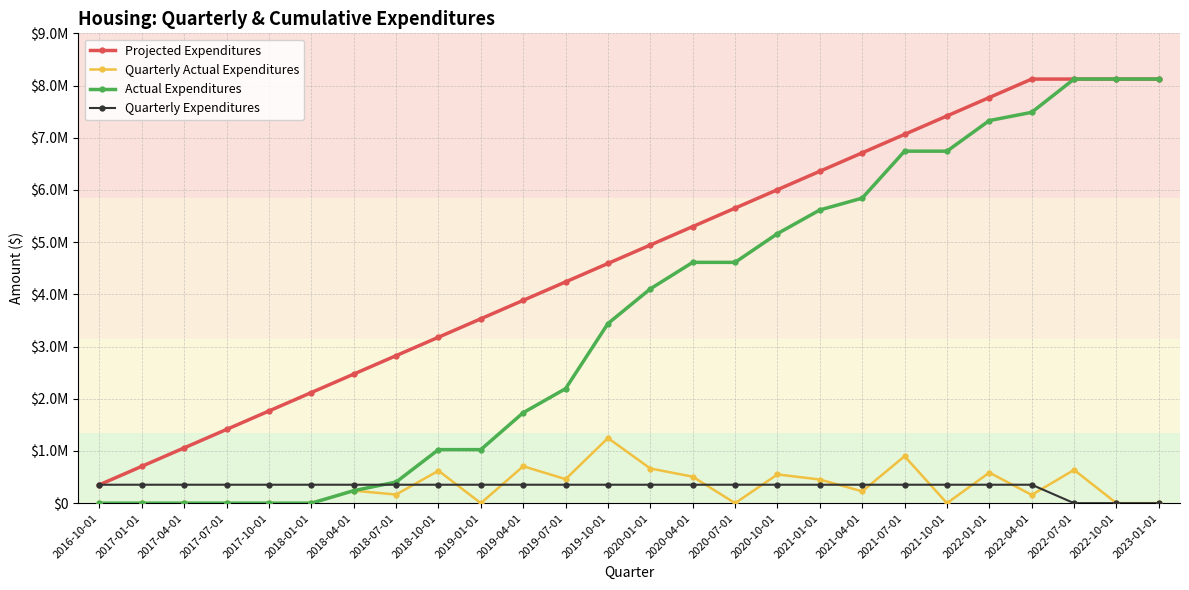

Reading left to right, extract all data points from this chart.

Projected Expenditures: 353216.3	706432.6	1059648.9	1412865.2	1766081.5	2119297.8	2472514.1	2825730.4	3178946.7	3532163.0	3885379.3	4238595.7	4591812.0	4945028.3	5298244.6	5651460.9	6004677.2	6357893.5	6711109.8	7064326.1	7417542.4	7770758.7	8123975.0	8123975.0	8123975.0	8123975.0
Quarterly Actual Expenditures: 0.0	0.0	0.0	0.0	0.0	0.0	239506.0	165144.0	621214.0	0.0	707453.0	460333.0	1247602.0	663988.0	507649.0	0.0	550672.0	453037.0	226769.0	899588.0	0.0	585843.0	157932.0	637245.0	0.0	0.0
Actual Expenditures: 0.0	0.0	0.0	0.0	0.0	0.0	239506.0	404650.0	1025864.0	1025864.0	1733317.0	2193650.0	3441252.0	4105240.0	4612889.0	4612889.0	5163561.0	5616598.0	5843367.0	6742955.0	6742955.0	7328798.0	7486730.0	8123975.0	8123975.0	8123975.0
Quarterly Expenditures: 353216.3	353216.3	353216.3	353216.3	353216.3	353216.3	353216.3	353216.3	353216.3	353216.3	353216.3	353216.3	353216.3	353216.3	353216.3	353216.3	353216.3	353216.3	353216.3	353216.3	353216.3	353216.3	353216.3	0.0	0.0	0.0